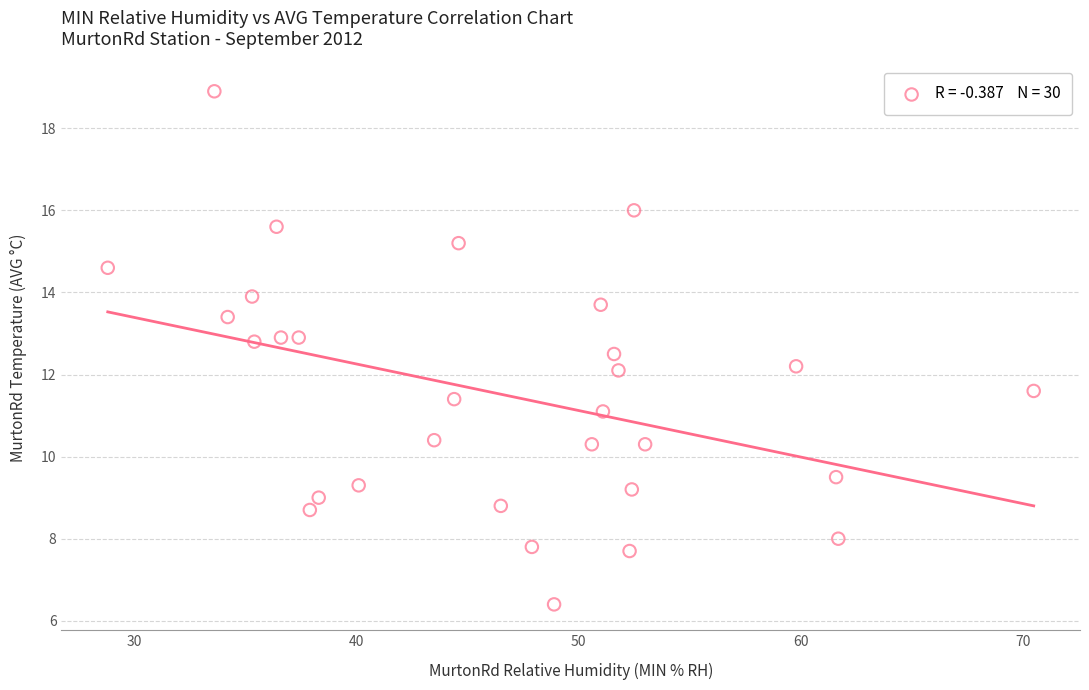

List the coordinates of all points as (X, Y) pairs, reading left to right.

(28.8, 14.6)  (33.6, 18.9)  (34.2, 13.4)  (35.3, 13.9)  (35.4, 12.8)  (36.4, 15.6)  (36.6, 12.9)  (37.4, 12.9)  (37.9, 8.7)  (38.3, 9.0)  (40.1, 9.3)  (43.5, 10.4)  (44.4, 11.4)  (44.6, 15.2)  (46.5, 8.8)  (47.9, 7.8)  (48.9, 6.4)  (50.6, 10.3)  (51.0, 13.7)  (51.1, 11.1)  (51.6, 12.5)  (51.8, 12.1)  (52.3, 7.7)  (52.4, 9.2)  (52.5, 16.0)  (53.0, 10.3)  (59.8, 12.2)  (61.6, 9.5)  (61.7, 8.0)  (70.5, 11.6)